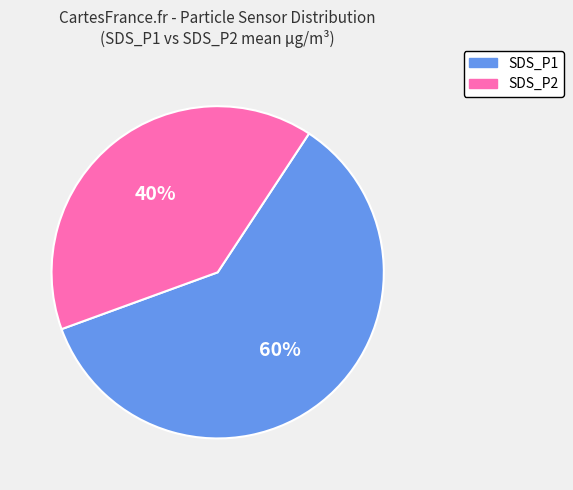

What percentage is the SDS_P2 slice, to the nearest percent?

40%